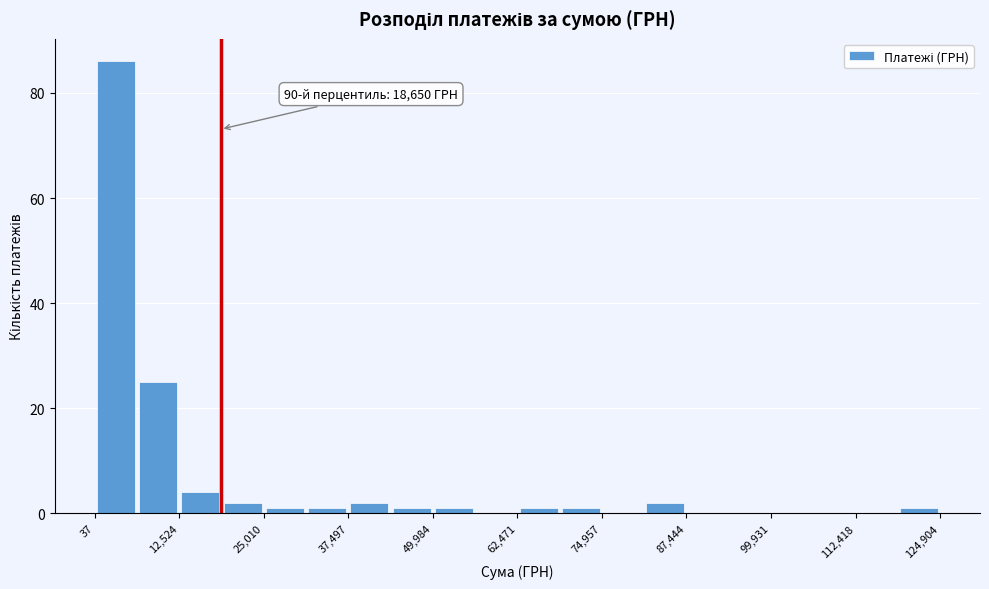

Read against the x-axis, roughly where is the centre of the tallest bar?

4000